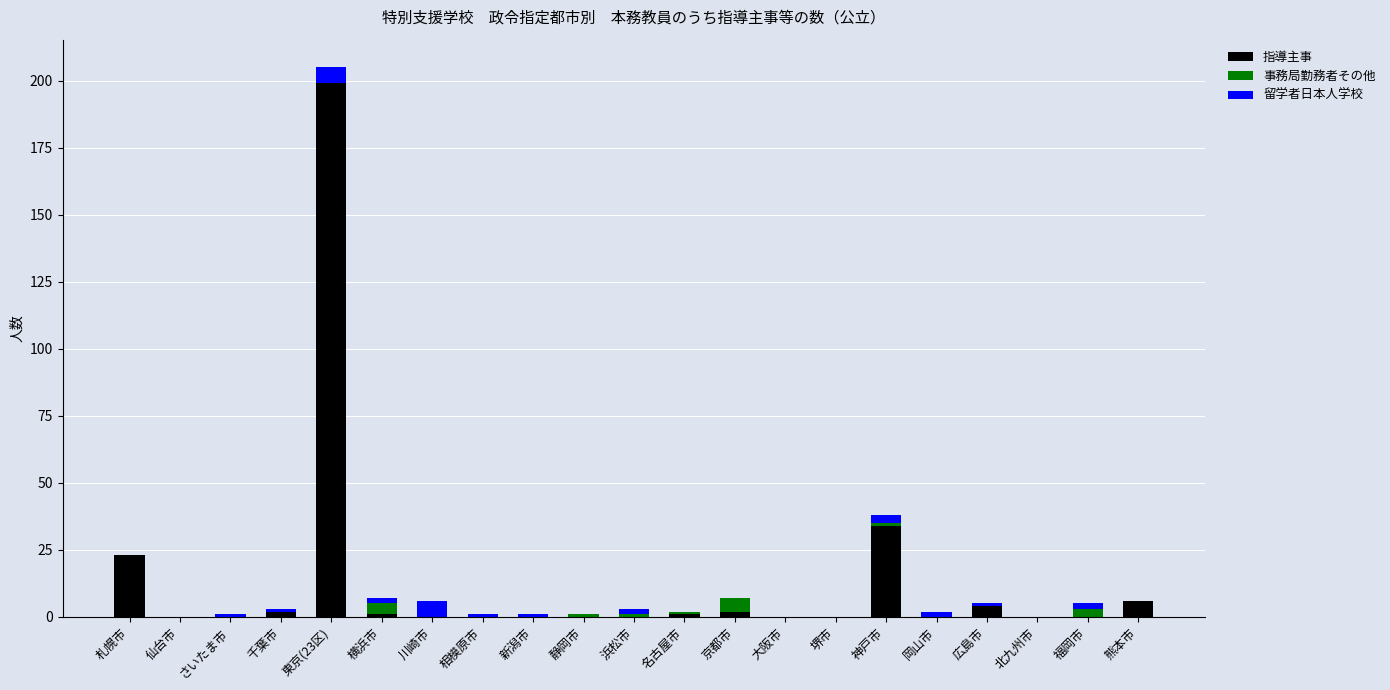

True or false: 指導主事 has a value of 0 at 仙台市.

True